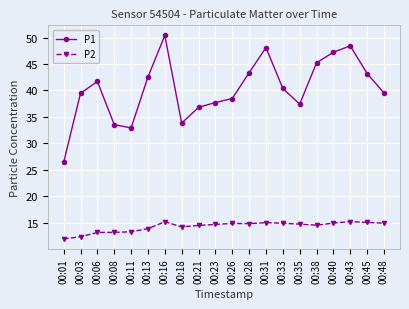

At 00:06, list the series in order from smallest to largest.

P2, P1